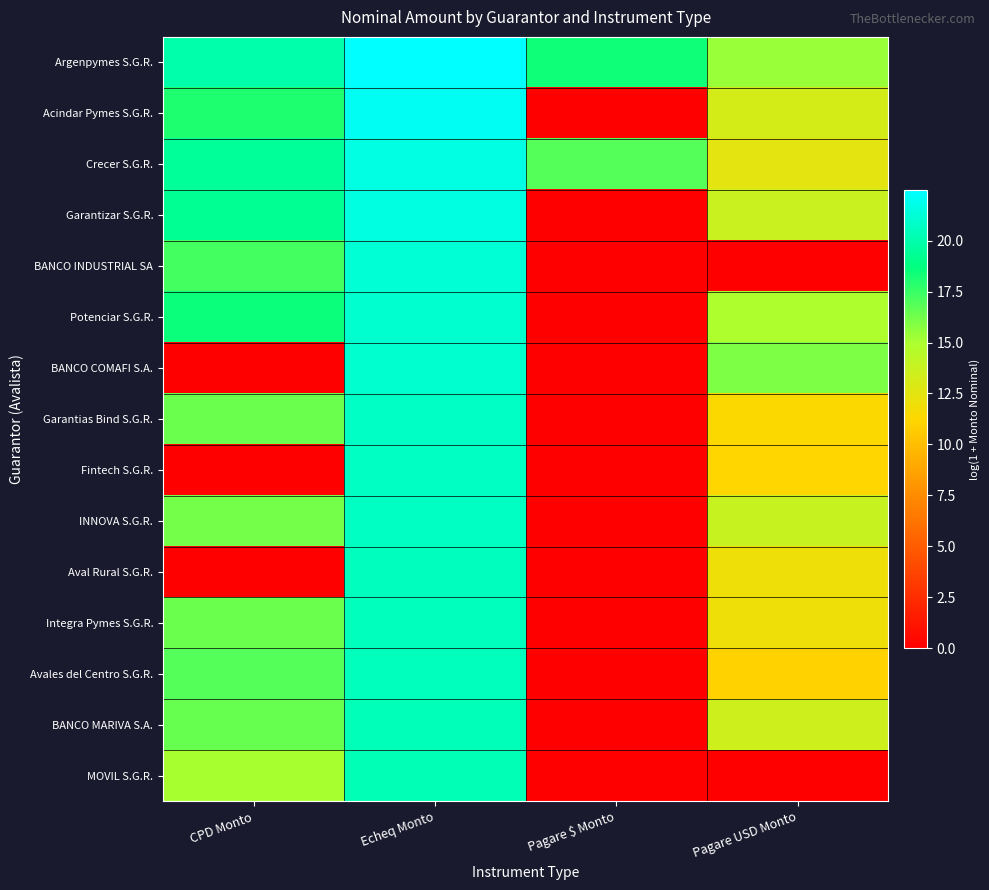

Reading left to right, transcribe all the data shown in this chart.

Argenpymes S.G.R.: CPD Monto=20.0	Echeq Monto=22.5	Pagare $ Monto=18.4	Pagare USD Monto=15.4
Acindar Pymes S.G.R.: CPD Monto=18.0	Echeq Monto=22.1	Pagare $ Monto=0.0	Pagare USD Monto=13.2
Crecer S.G.R.: CPD Monto=19.5	Echeq Monto=21.7	Pagare $ Monto=16.9	Pagare USD Monto=12.5
Garantizar S.G.R.: CPD Monto=19.3	Echeq Monto=21.6	Pagare $ Monto=0.0	Pagare USD Monto=13.7
BANCO INDUSTRIAL SA: CPD Monto=17.3	Echeq Monto=21.2	Pagare $ Monto=0.0	Pagare USD Monto=0.0
Potenciar S.G.R.: CPD Monto=18.5	Echeq Monto=21.0	Pagare $ Monto=0.0	Pagare USD Monto=14.9
BANCO COMAFI S.A.: CPD Monto=0.0	Echeq Monto=21.1	Pagare $ Monto=0.0	Pagare USD Monto=16.0
Garantias Bind S.G.R.: CPD Monto=16.4	Echeq Monto=20.7	Pagare $ Monto=0.0	Pagare USD Monto=11.4
Fintech S.G.R.: CPD Monto=0.0	Echeq Monto=20.7	Pagare $ Monto=0.0	Pagare USD Monto=11.2
INNOVA S.G.R.: CPD Monto=16.2	Echeq Monto=20.7	Pagare $ Monto=0.0	Pagare USD Monto=13.8
Aval Rural S.G.R.: CPD Monto=0.0	Echeq Monto=20.6	Pagare $ Monto=0.0	Pagare USD Monto=12.0
Integra Pymes S.G.R.: CPD Monto=16.4	Echeq Monto=20.5	Pagare $ Monto=0.0	Pagare USD Monto=12.0
Avales del Centro S.G.R.: CPD Monto=16.9	Echeq Monto=20.5	Pagare $ Monto=0.0	Pagare USD Monto=11.0
BANCO MARIVA S.A.: CPD Monto=16.4	Echeq Monto=20.4	Pagare $ Monto=0.0	Pagare USD Monto=13.5
MOVIL S.G.R.: CPD Monto=15.1	Echeq Monto=20.4	Pagare $ Monto=0.0	Pagare USD Monto=0.0